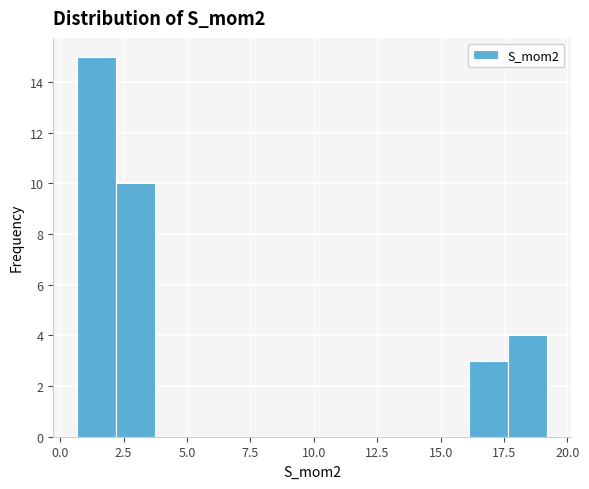

Around what value on the x-axis is the tallest bar? Give the approximate position of its centre, as read against the axis.

1.5